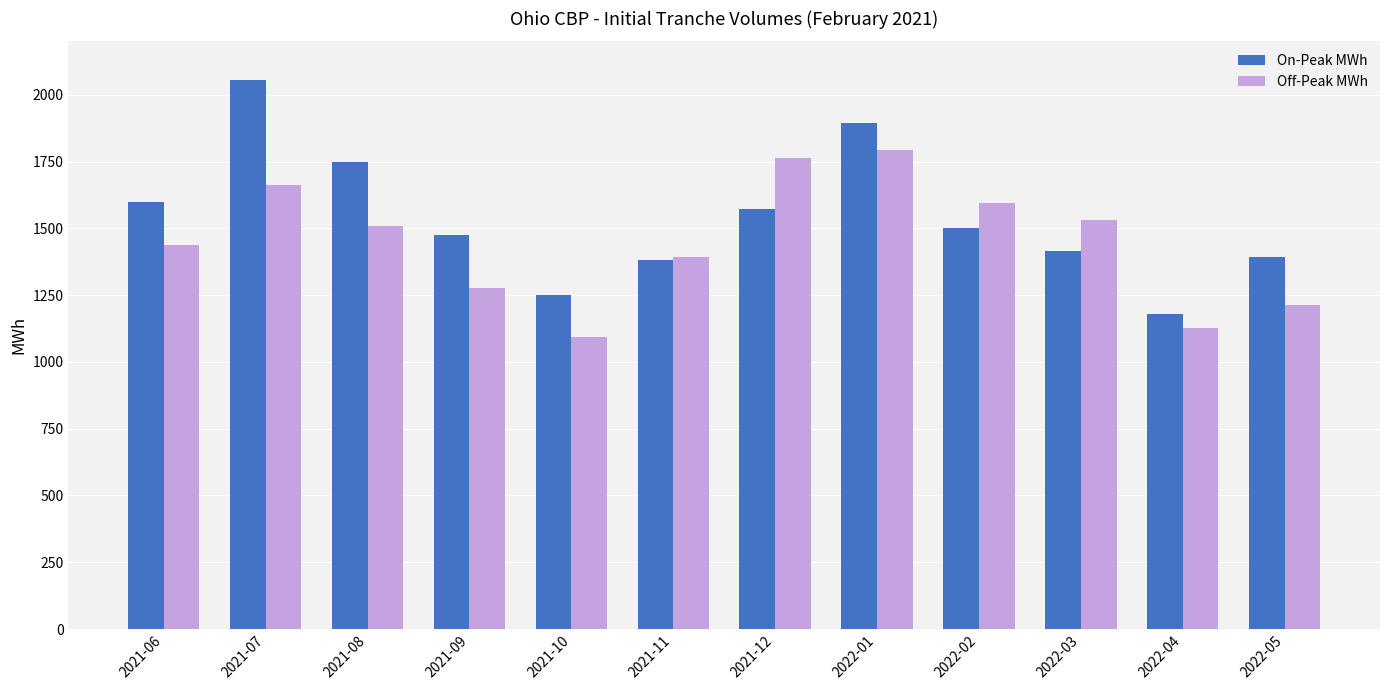

What is the total value across all series at 2021-10?

2344.8